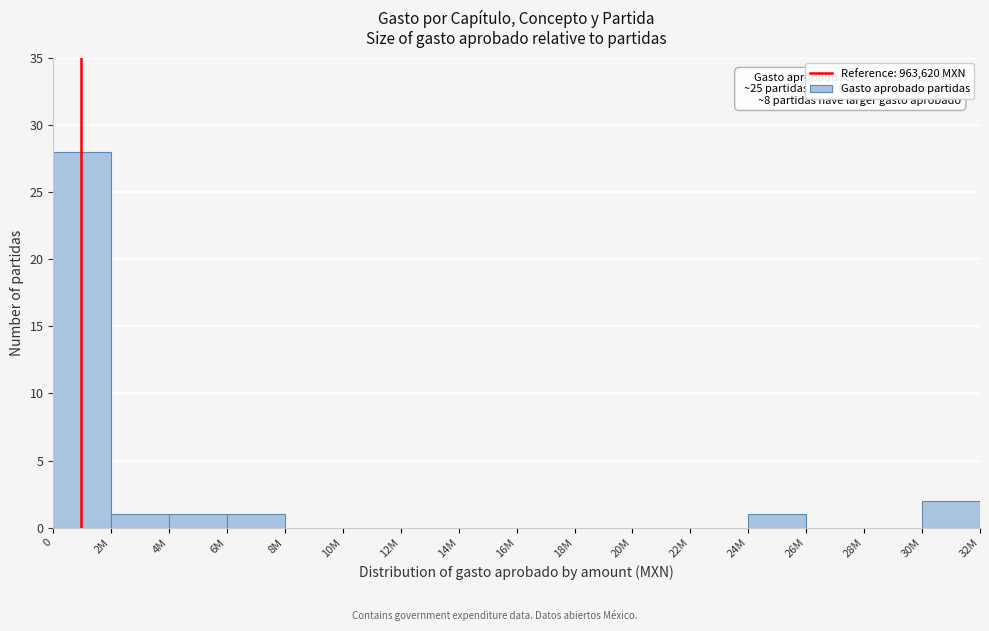

Reading right to left, list all the values displayed in this chart.

30M=2	28M=0	26M=0	24M=1	22M=0	20M=0	18M=0	16M=0	14M=0	12M=0	10M=0	8M=0	6M=1	4M=1	2M=1	0=28